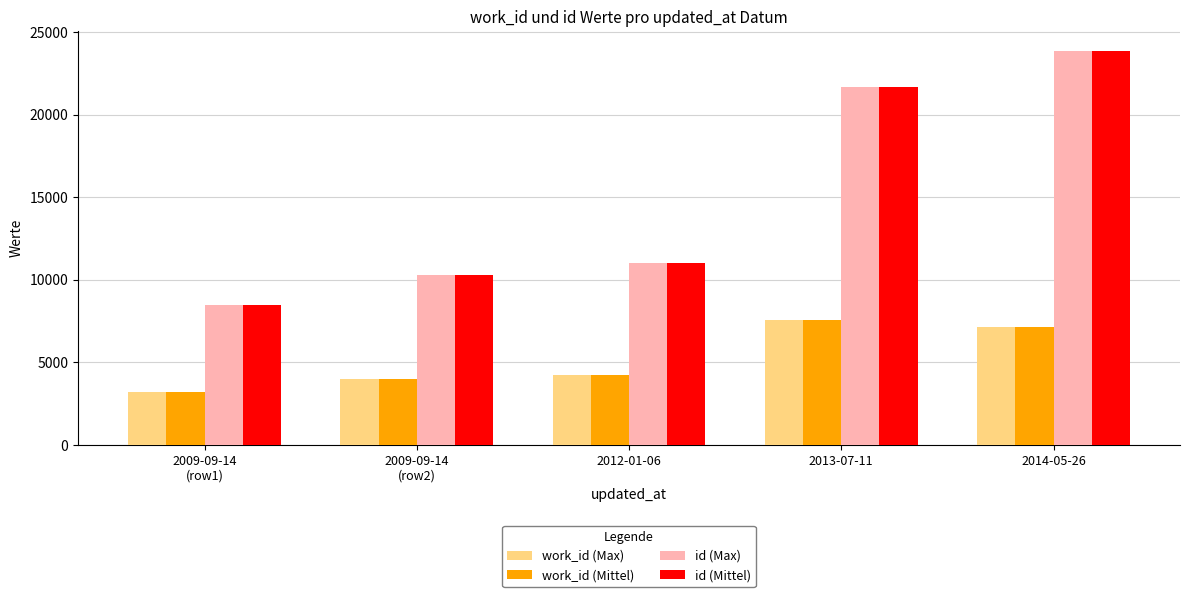

Reading left to right, what are all the values shown in this chart?

work_id (Max): 3214	3957	4238	7537	7163
work_id (Mittel): 3214	3957	4238	7537	7163
id (Max): 8444	10286	11027	21652	23863
id (Mittel): 8444	10286	11027	21652	23863